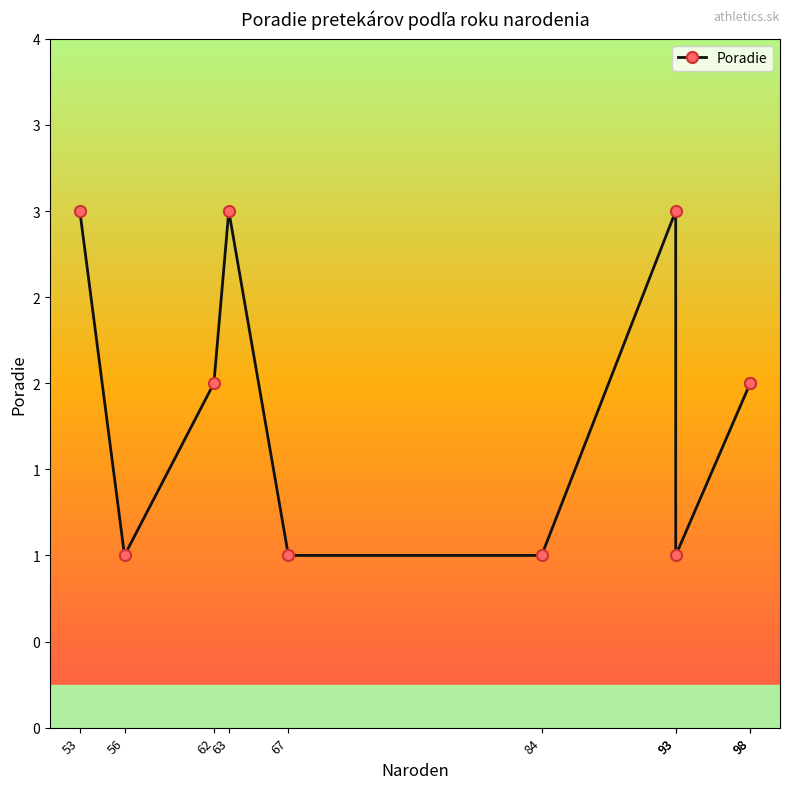

At which label does the data first exceed 2?

53